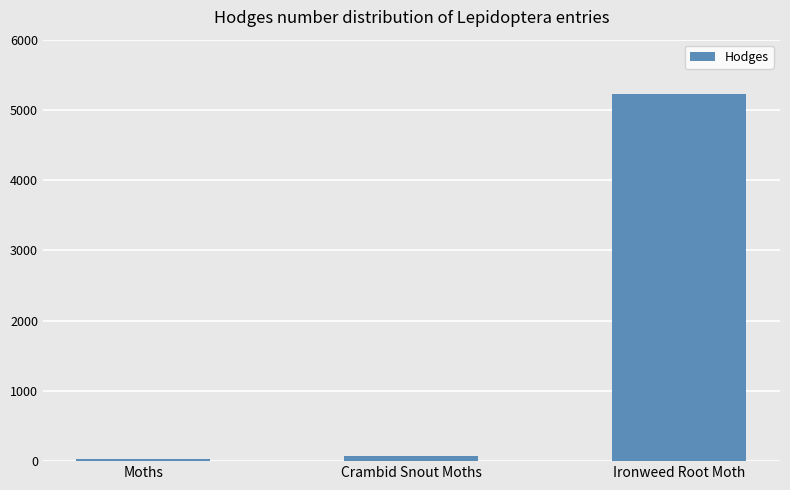

How many bars are there in total?

3